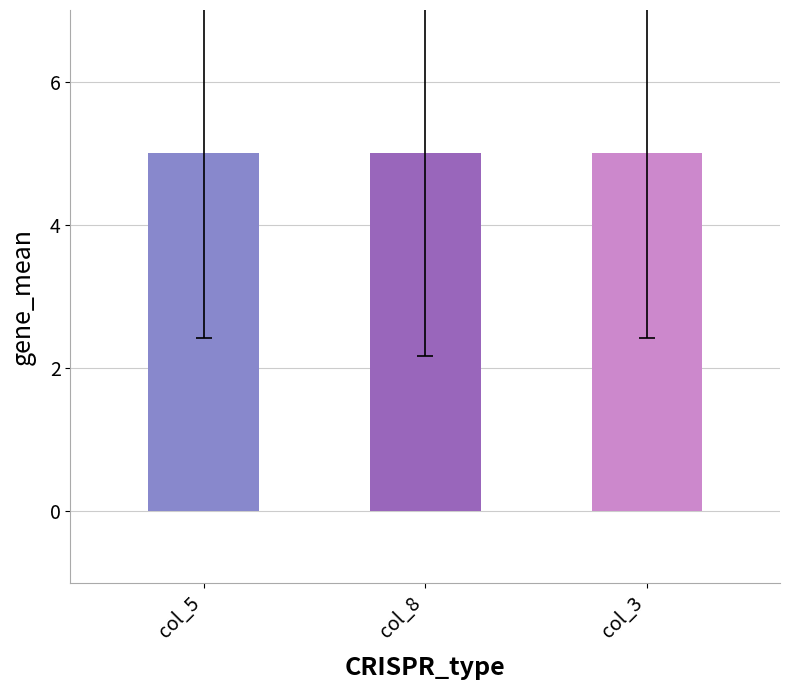

Between 6 and 8, which is larger?

8